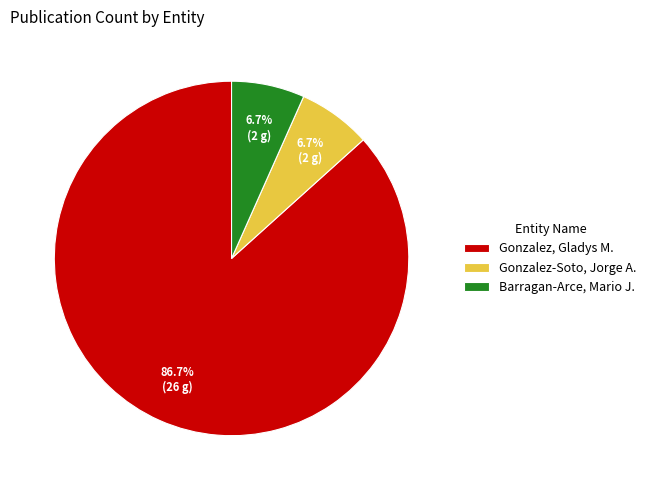

What percentage is the Gonzalez-Soto, Jorge A. slice, to the nearest percent?

7%